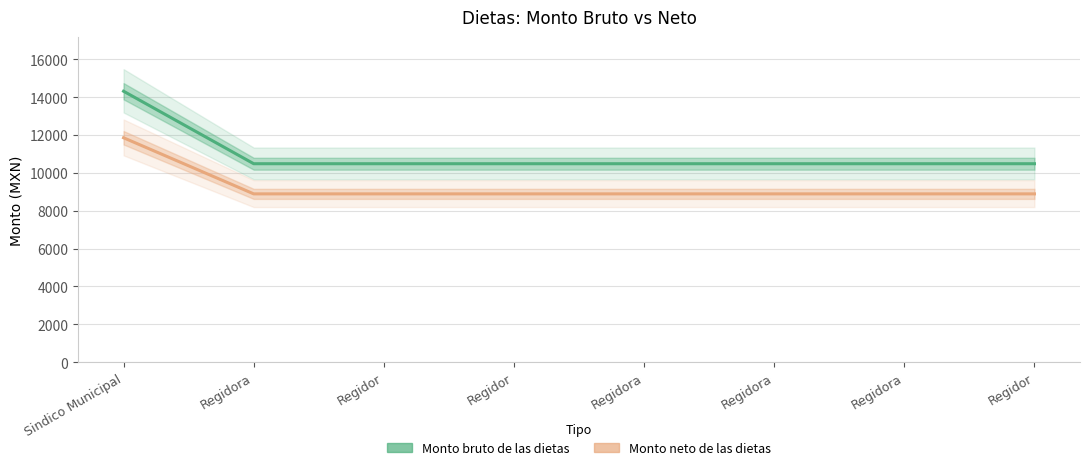

The Monto bruto de las dietas series shows 16589.7 at Regidor. True or false?

False